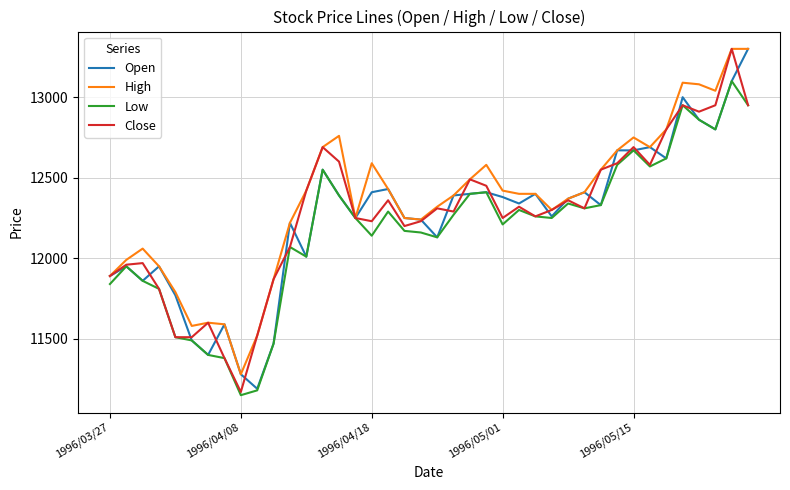

What is the maximum value for High?

13300